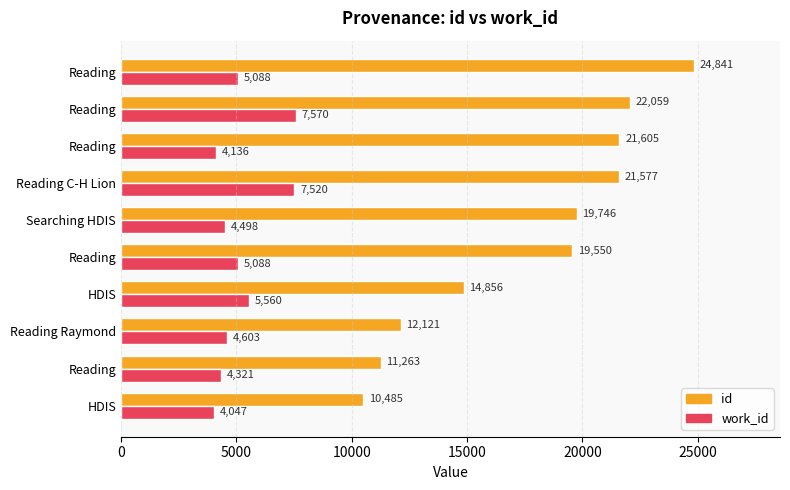

Which series has the largest total across all categories?

id